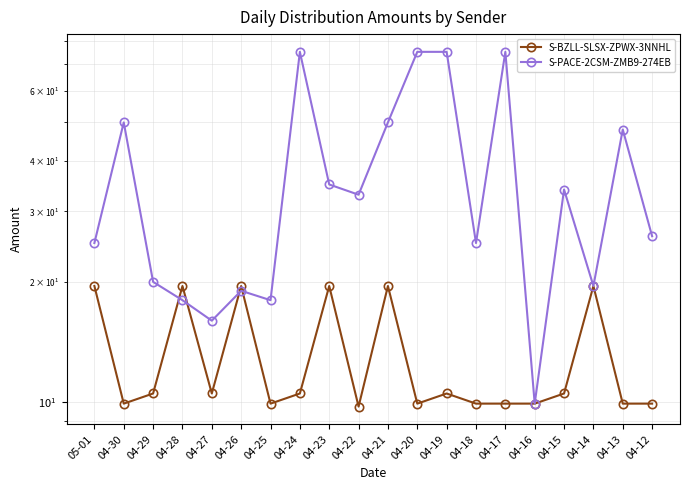

Which series has the widest spread of values?

S-PACE-2CSM-ZMB9-274EB